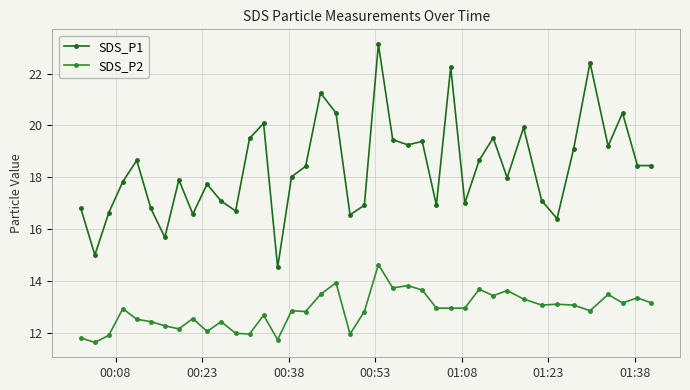

What is the smallest value displayed?

11.6